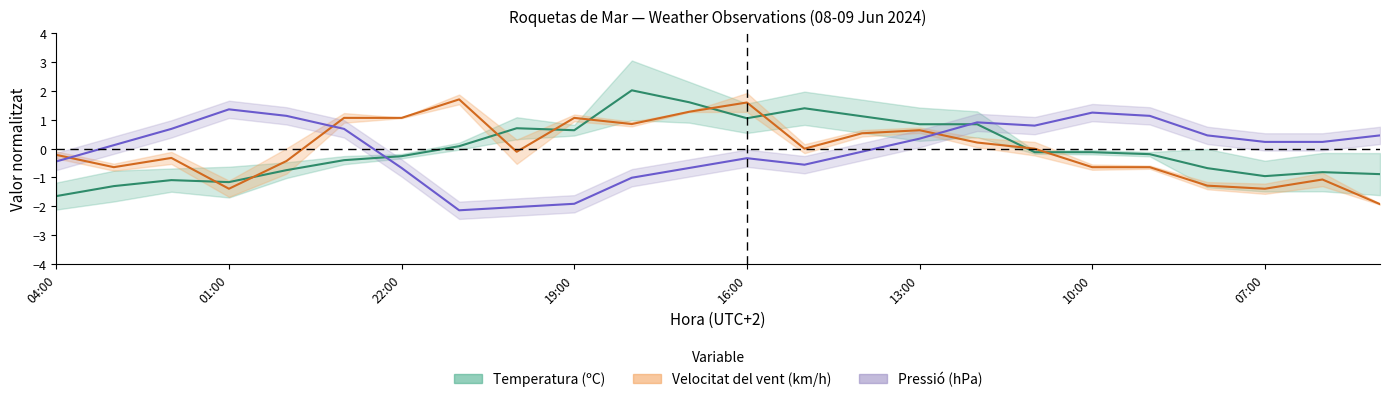

Reading left to right, transcribe all the data shown in this chart.

Temperatura (ºC): -1.6	-1.3	-1.1	-1.2	-0.7	-0.4	-0.3	0.1	0.7	0.6	2.0	1.6	1.1	1.4	1.1	0.8	0.8	-0.1	-0.1	-0.2	-0.7	-1.0	-0.8	-0.9
Velocitat del vent (km/h): -0.2	-0.6	-0.3	-1.4	-0.4	1.1	1.1	1.7	-0.1	1.1	0.9	1.3	1.6	0.0	0.5	0.6	0.2	0.0	-0.6	-0.6	-1.3	-1.4	-1.1	-1.9
Pressió (hPa): -0.4	0.1	0.7	1.4	1.1	0.7	-0.7	-2.1	-2.0	-1.9	-1.0	-0.7	-0.3	-0.6	-0.1	0.3	0.9	0.8	1.3	1.1	0.5	0.2	0.2	0.5